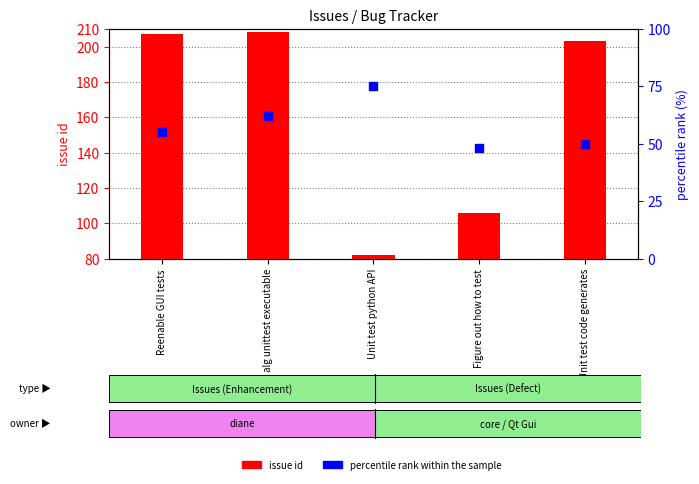

Which series has the largest total across all categories?

issue id